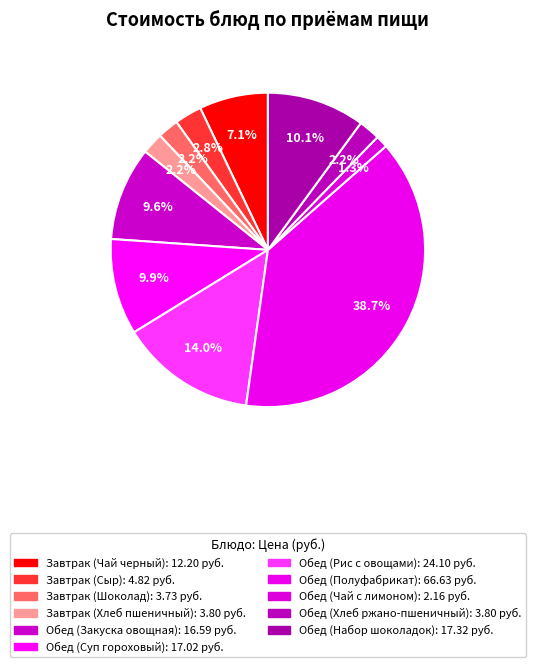

Which slice is the largest?

Обед (Полуфабрикат)